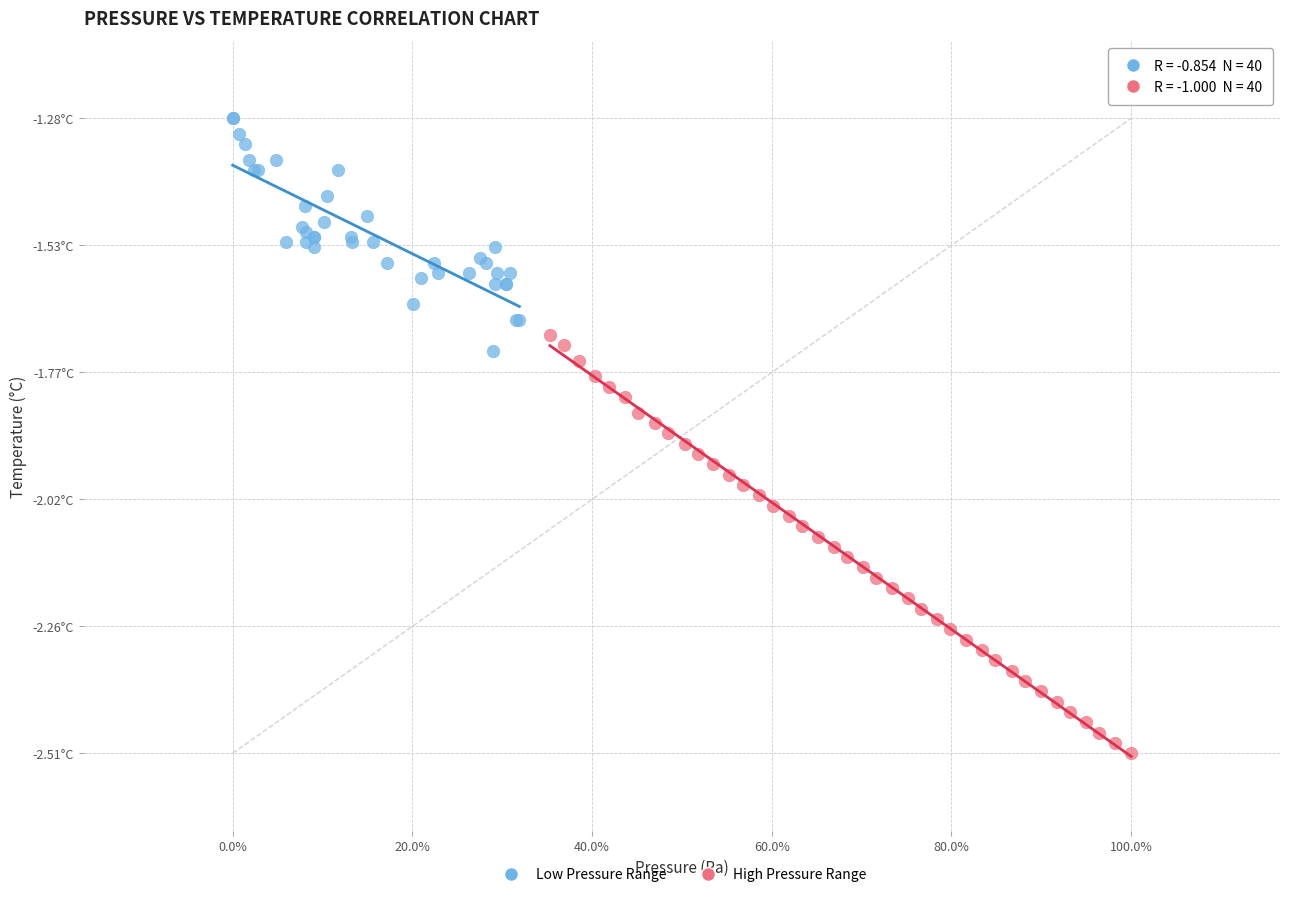

What are all the series names shown in the legend?

Low Pressure Range, High Pressure Range